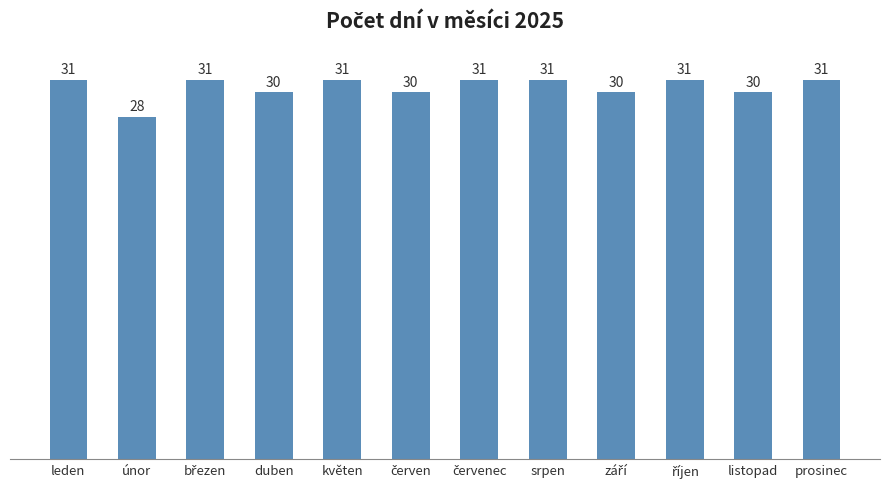

What is the average value?

30